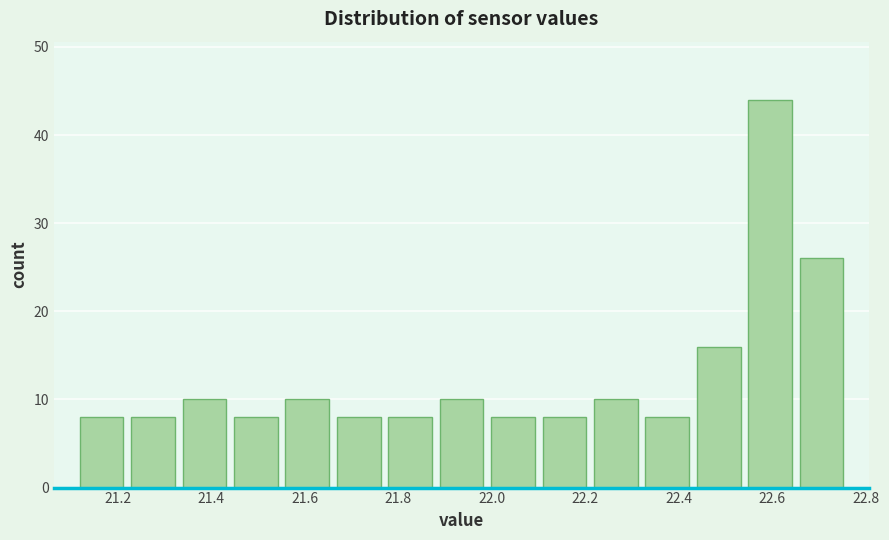

Reading left to right, transcribe this chart: for each bar, give the range it covers on the x-axis and its height. Neither the bar edges nor the heights are printed on the chart, so give them approximately, as read against the axes.

21.11 to 21.22: 8
21.22 to 21.33: 8
21.33 to 21.44: 10
21.44 to 21.55: 8
21.55 to 21.66: 10
21.66 to 21.77: 8
21.77 to 21.88: 8
21.88 to 21.99: 10
21.99 to 22.10: 8
22.10 to 22.21: 8
22.21 to 22.32: 10
22.32 to 22.43: 8
22.43 to 22.54: 16
22.54 to 22.65: 44
22.65 to 22.76: 26